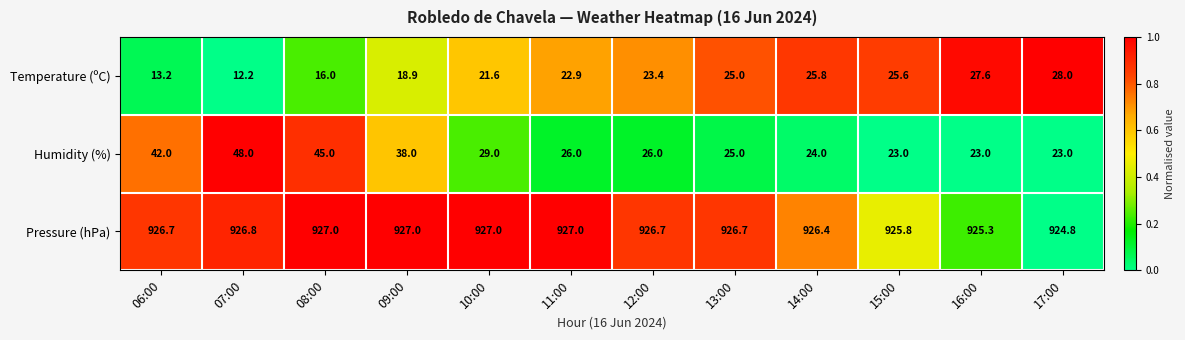

At which label does Temperature (ºC) reach its minimum?

07:00